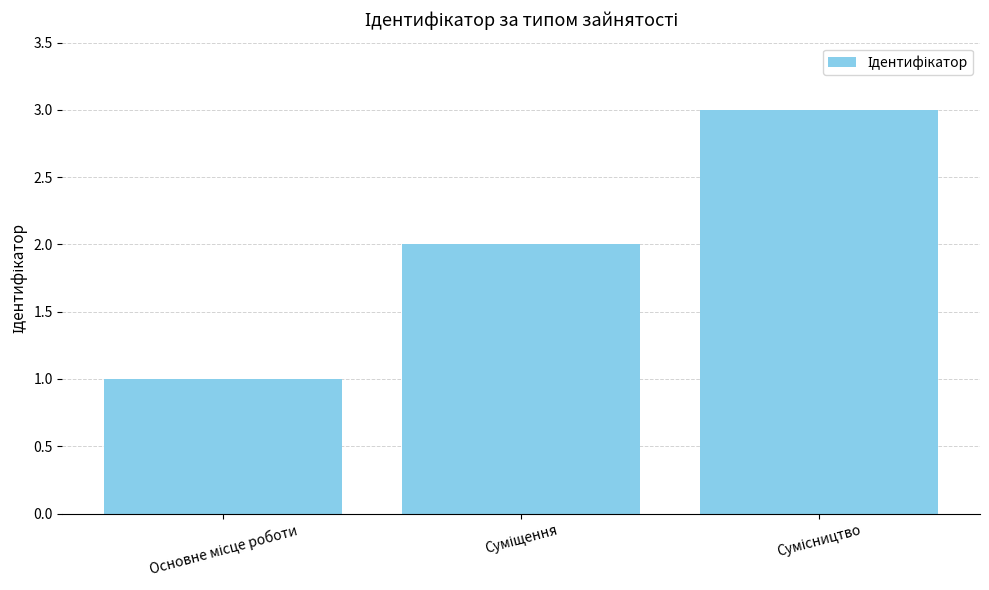

What is the sum of all values?

6